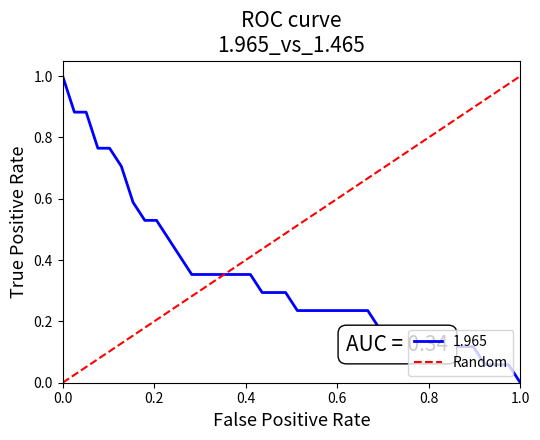

Is this an area chart (filled region under the line)?

No